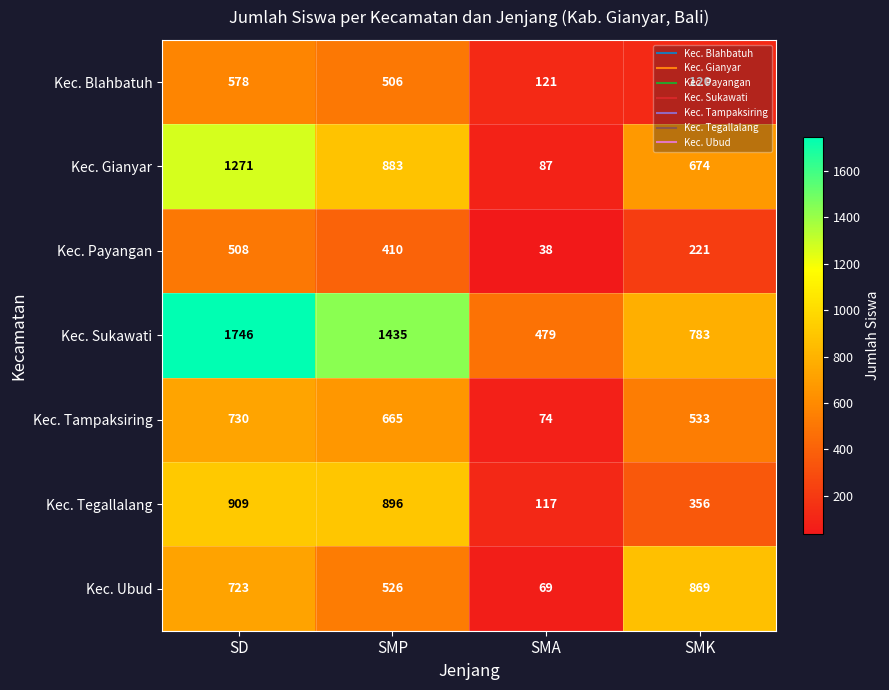

Which series has the largest total across all categories?

Kec. Sukawati